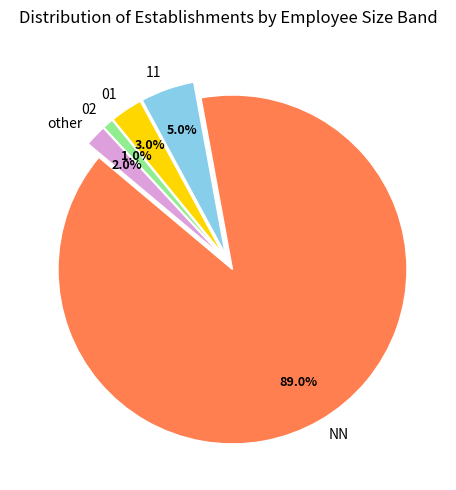

To the nearest percent, what portion does NN represent?

89%